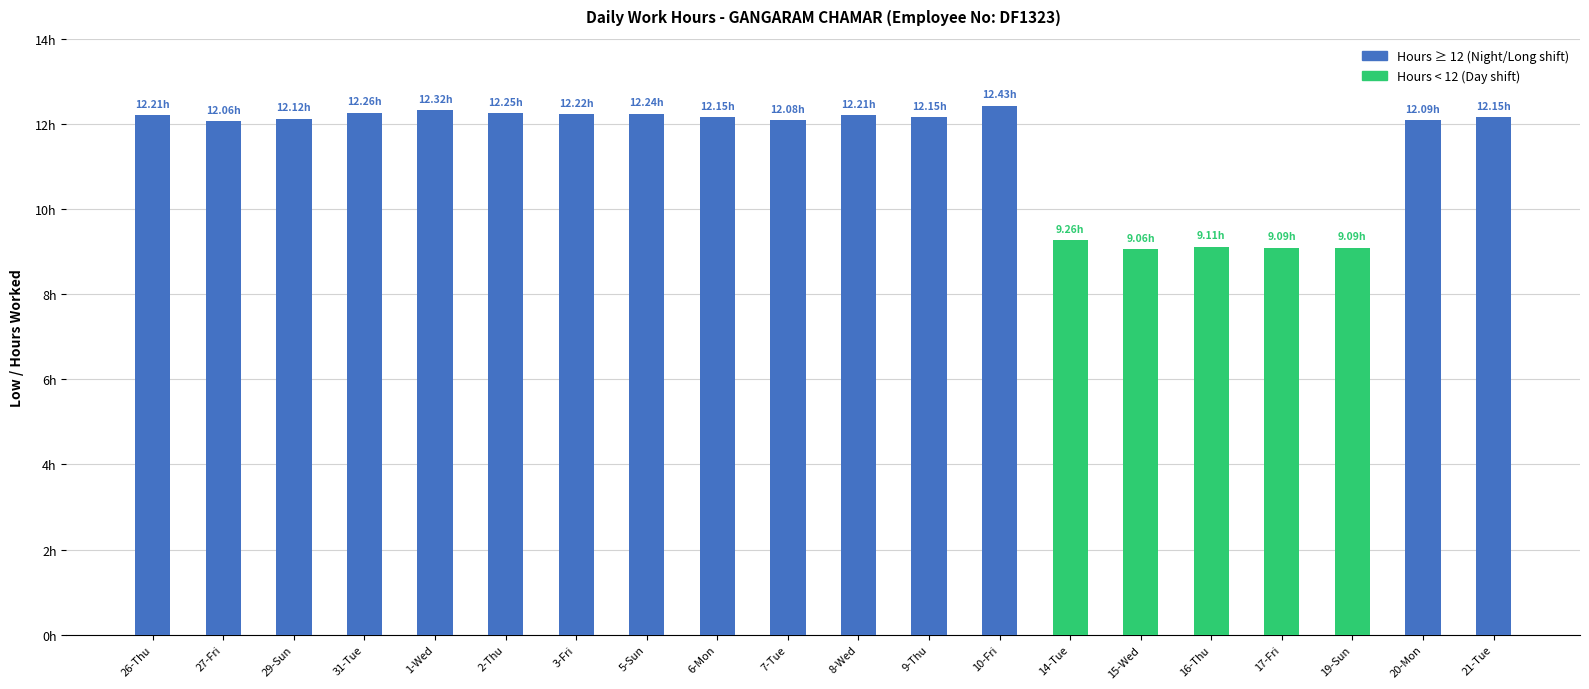

Does the chart contain any negative values?

No